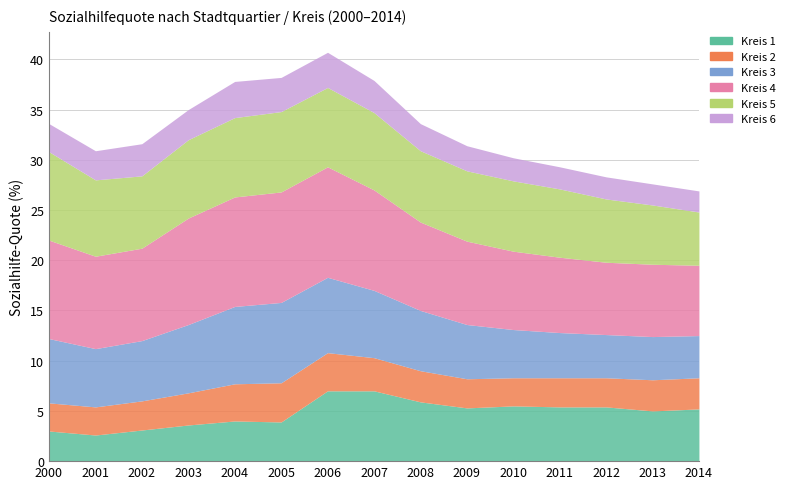

What are all the series names shown in the legend?

Kreis 1, Kreis 2, Kreis 3, Kreis 4, Kreis 5, Kreis 6